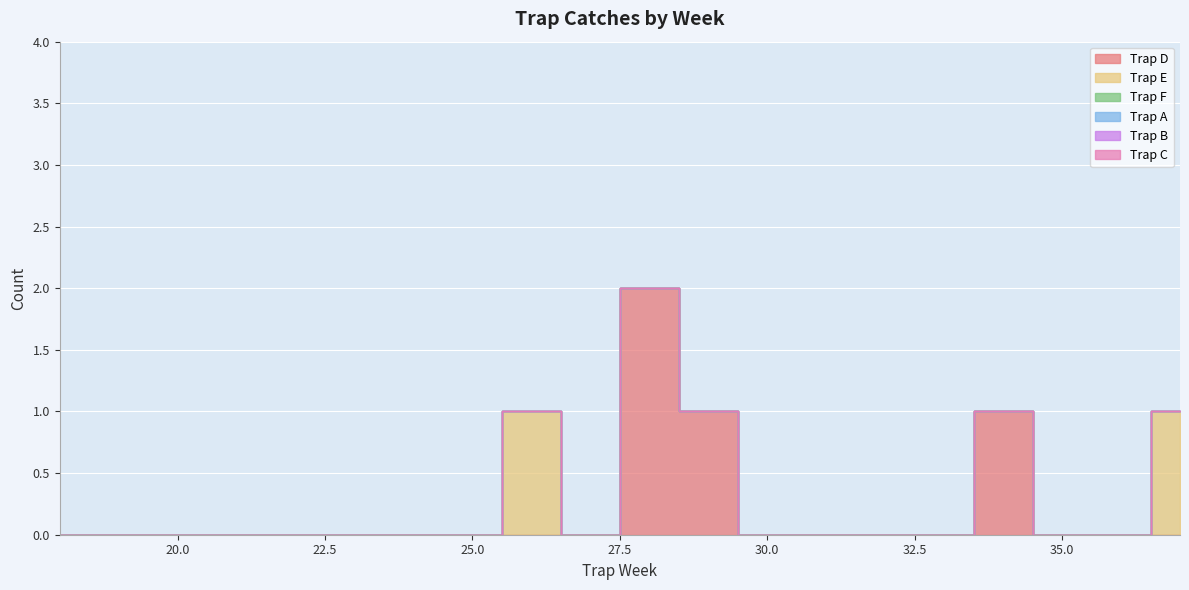

True or false: Trap B and Trap A intersect in this chart.

False